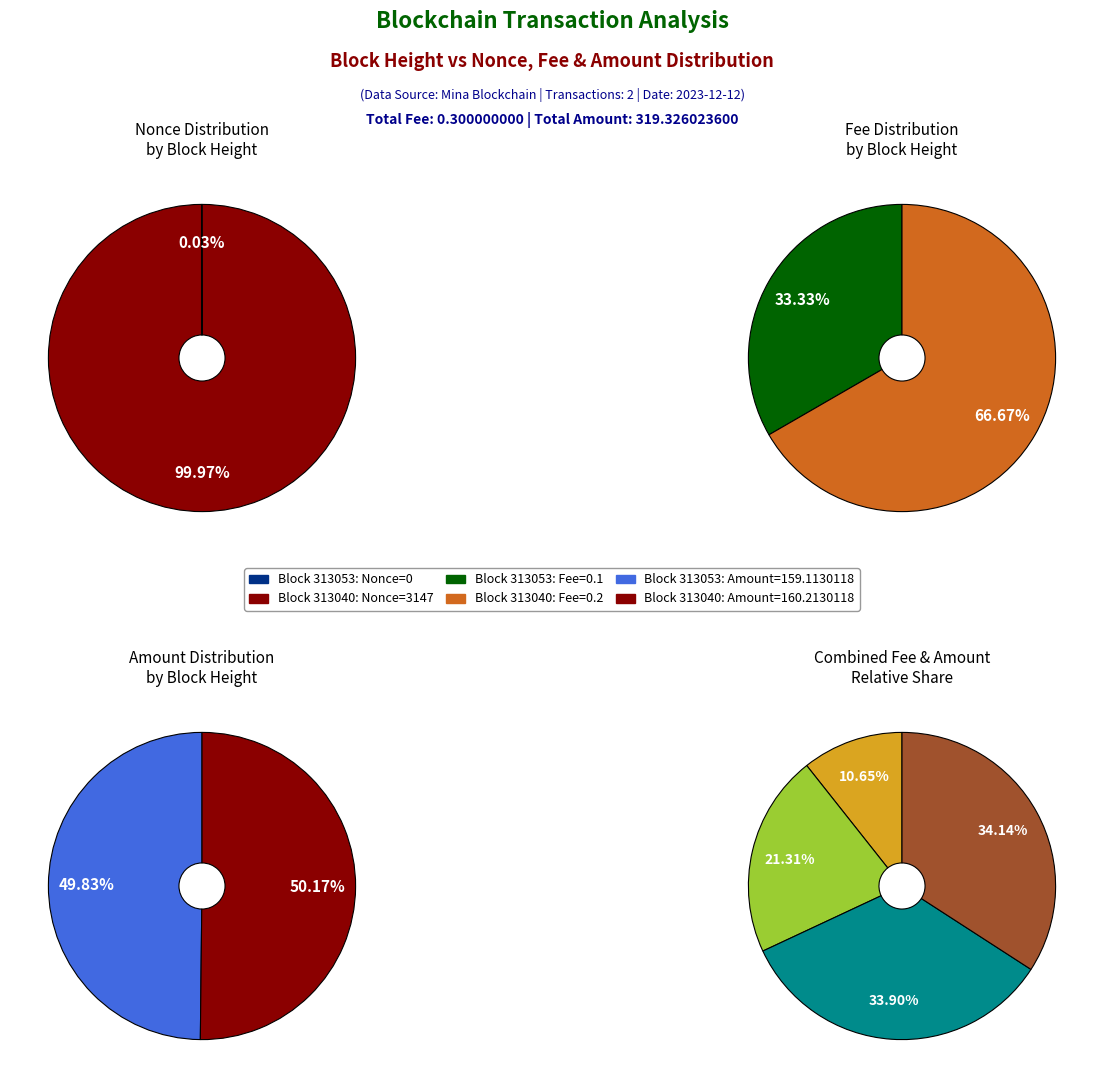

The 313053 slice represents 0% of the pie. True or false?

True